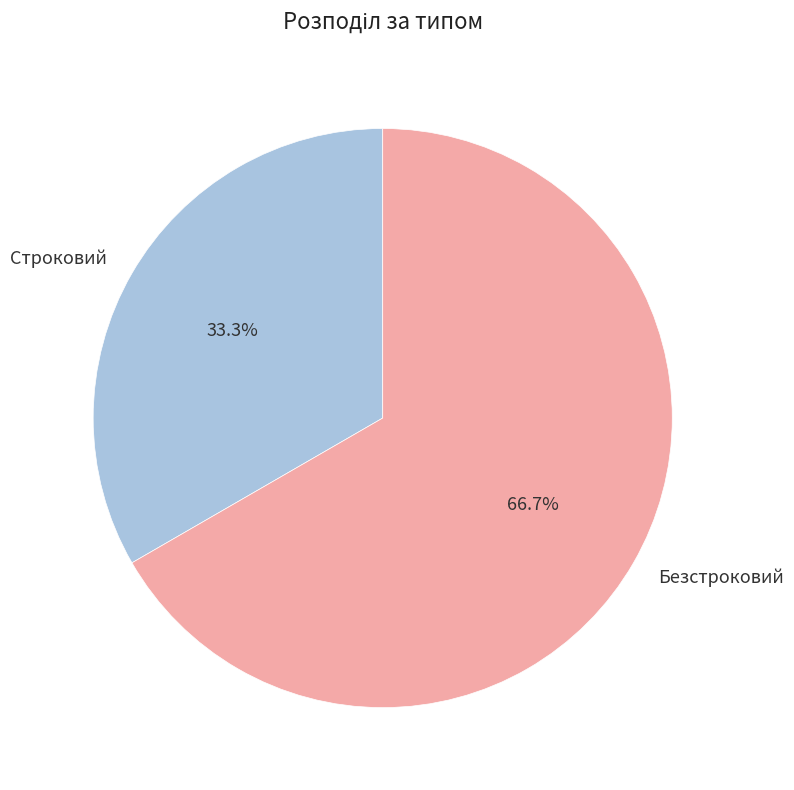

Which category has the biggest portion of the pie?

Безстроковий